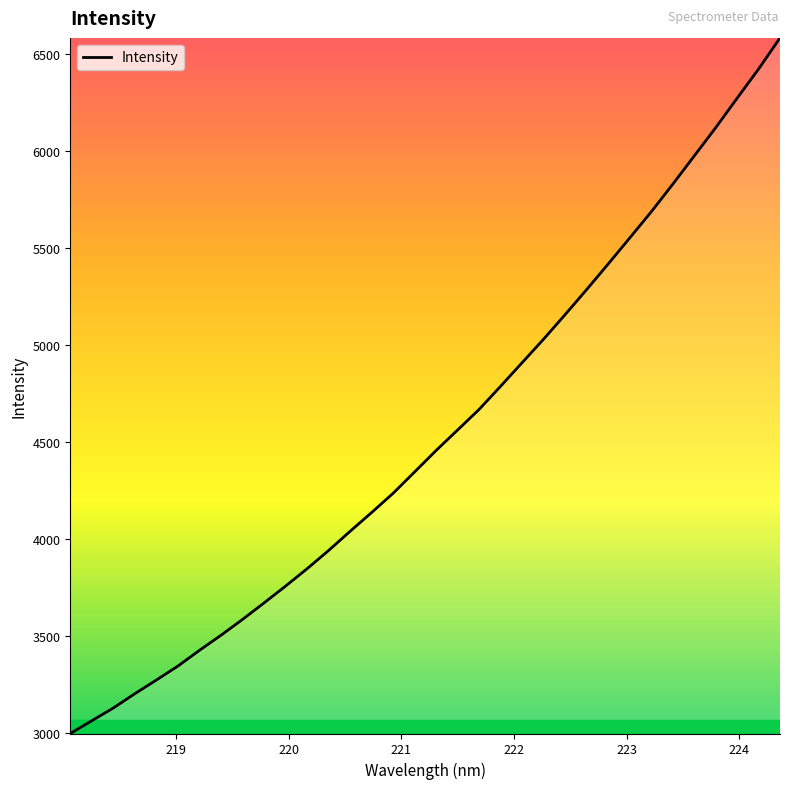

What is the difference between the maximum and minimum values?

3587.9